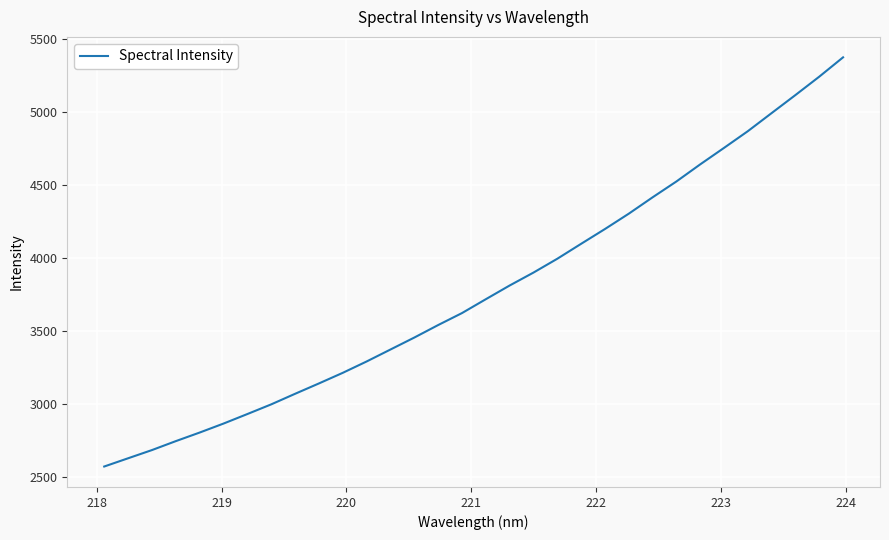

What is the difference between the maximum and minimum values?

2802.6